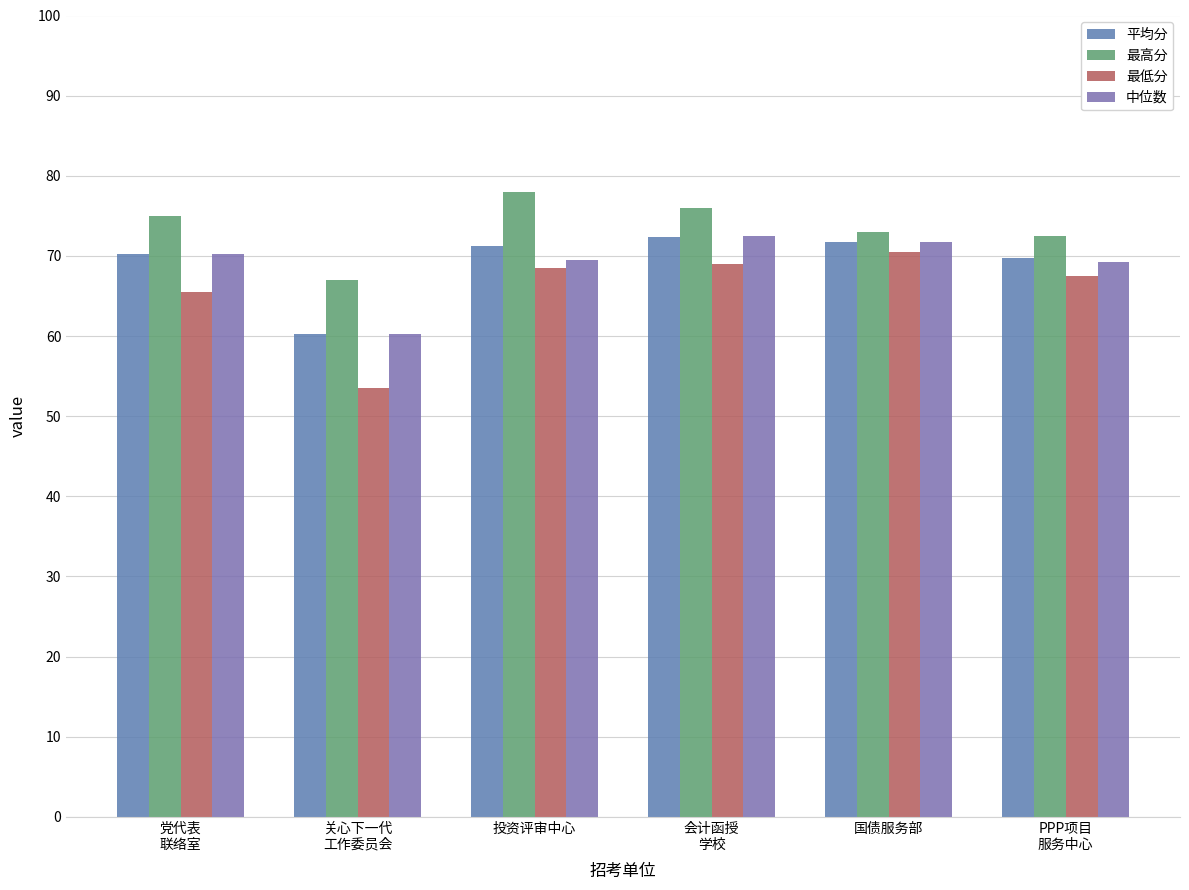

Reading left to right, what are all the values shown in this chart?

平均分: 党代表
联络室=70.2	关心下一代
工作委员会=60.2	投资评审中心=71.2	会计函授
学校=72.4	国债服务部=71.8	PPP项目
服务中心=69.8
最高分: 党代表
联络室=75.0	关心下一代
工作委员会=67.0	投资评审中心=78.0	会计函授
学校=76.0	国债服务部=73.0	PPP项目
服务中心=72.5
最低分: 党代表
联络室=65.5	关心下一代
工作委员会=53.5	投资评审中心=68.5	会计函授
学校=69.0	国债服务部=70.5	PPP项目
服务中心=67.5
中位数: 党代表
联络室=70.2	关心下一代
工作委员会=60.2	投资评审中心=69.5	会计函授
学校=72.5	国债服务部=71.8	PPP项目
服务中心=69.2